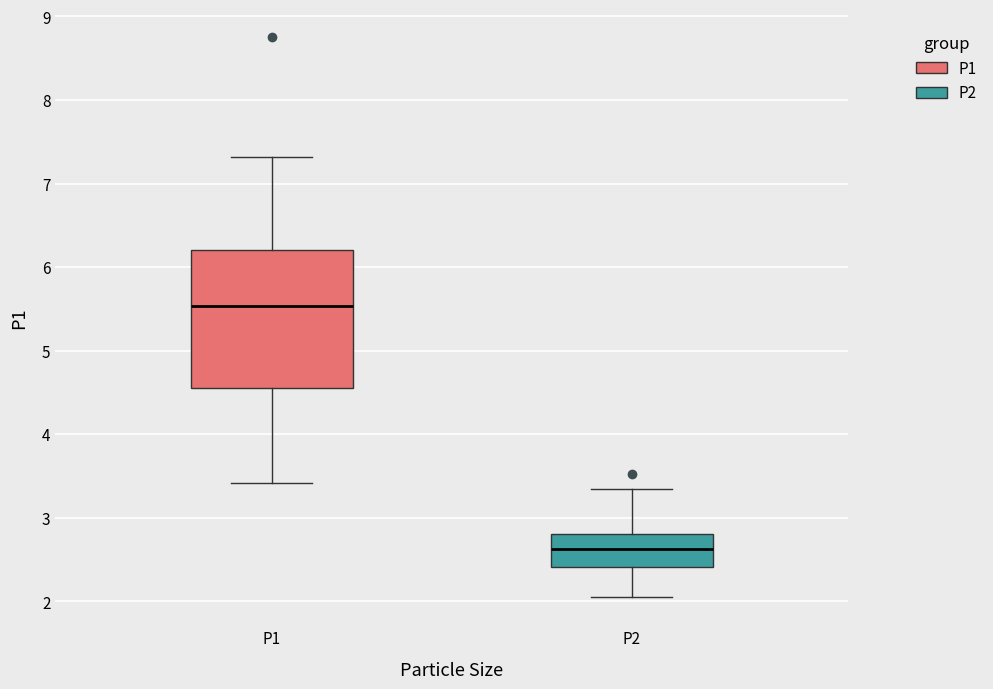

Where does the lower whisker of the box for P2 end on the y-axis? The values are not printed on the chart, so give them approximately, as read against the axis.

2.1